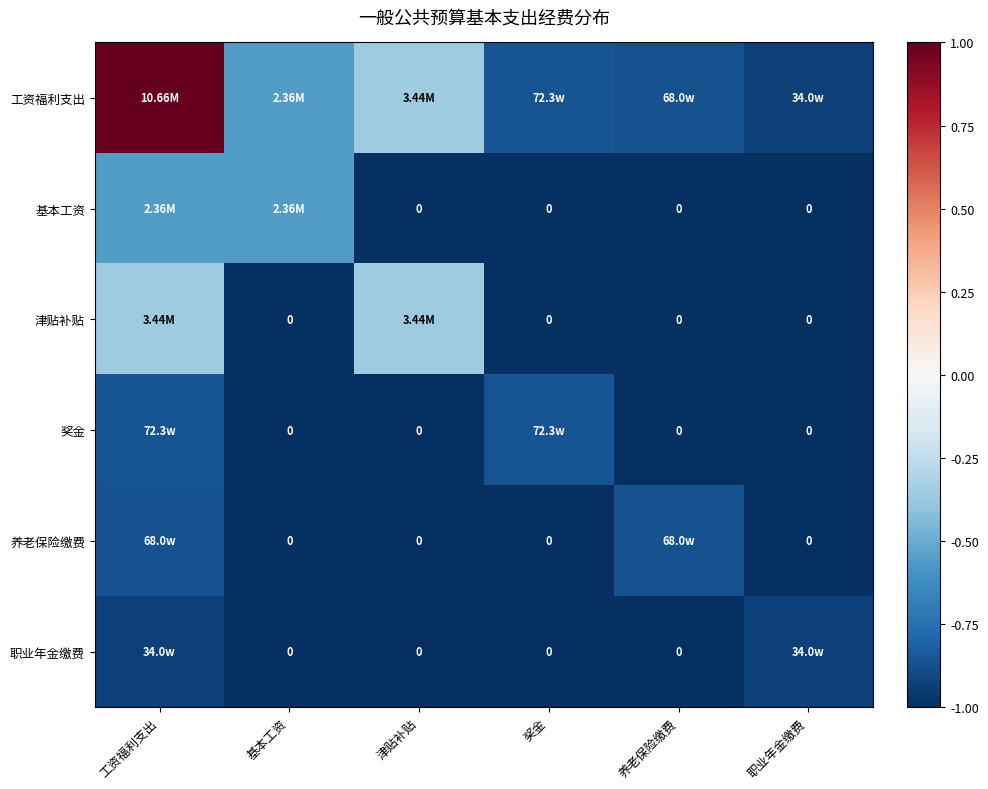

Where is 养老保险缴费 nearest to the value 0?

工资福利支出